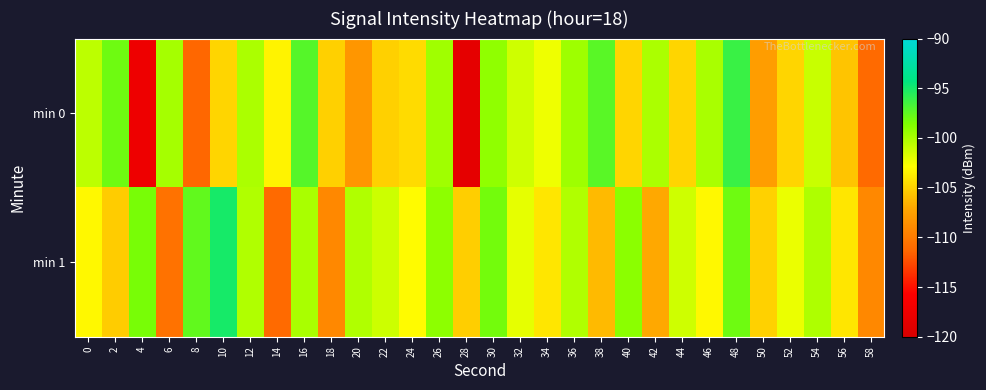

How many series are shown in this chart?

2